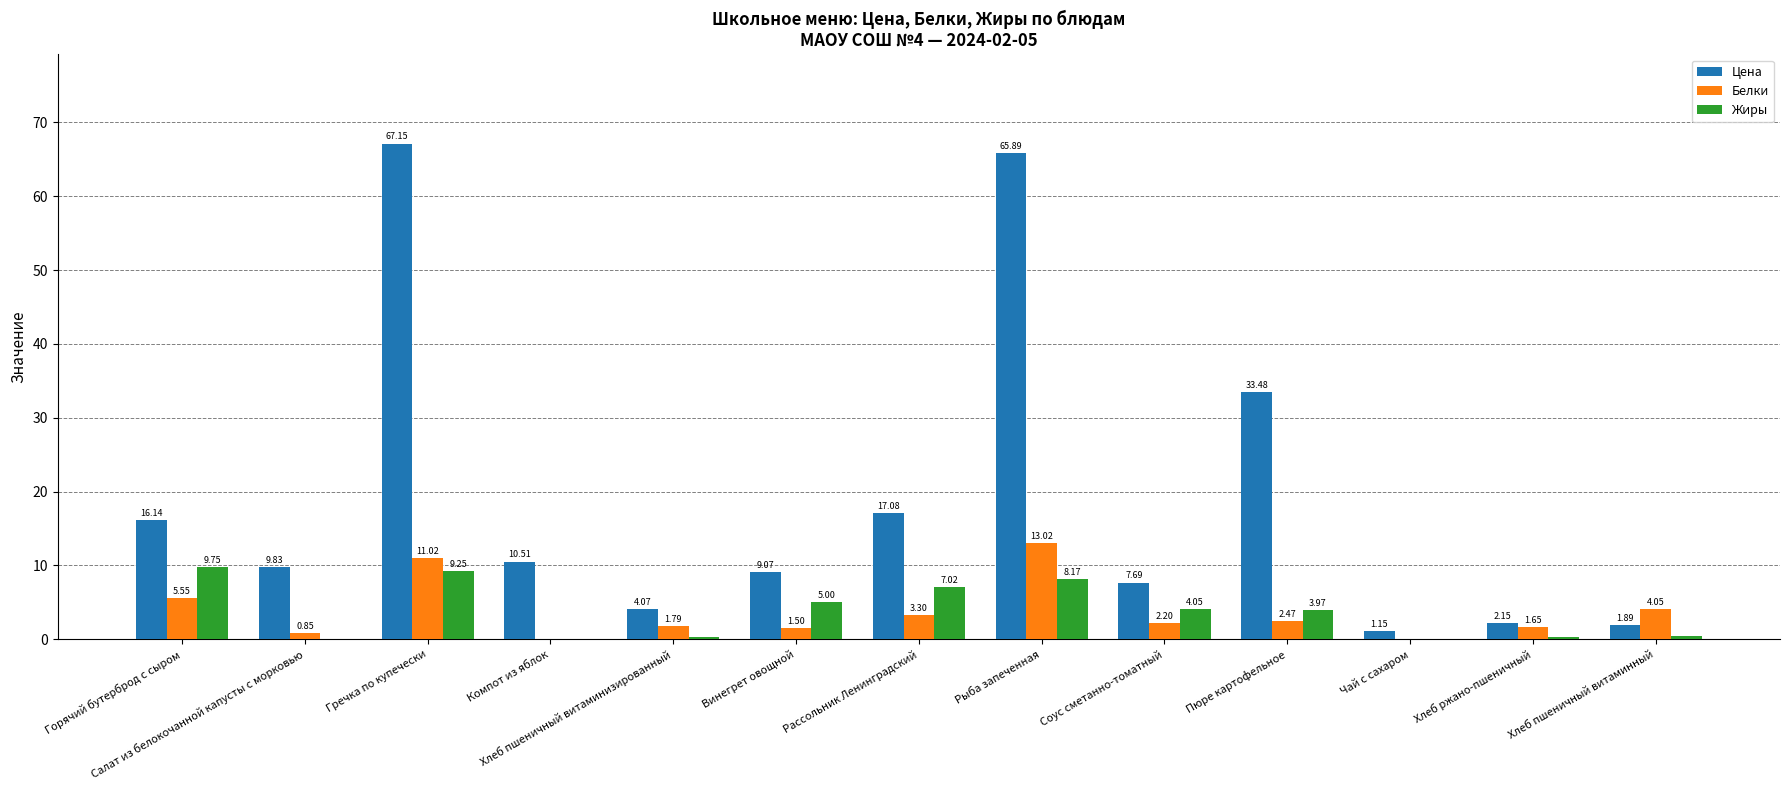

What is the total value across all series at Хлеб пшеничный витаминизированный?

6.2